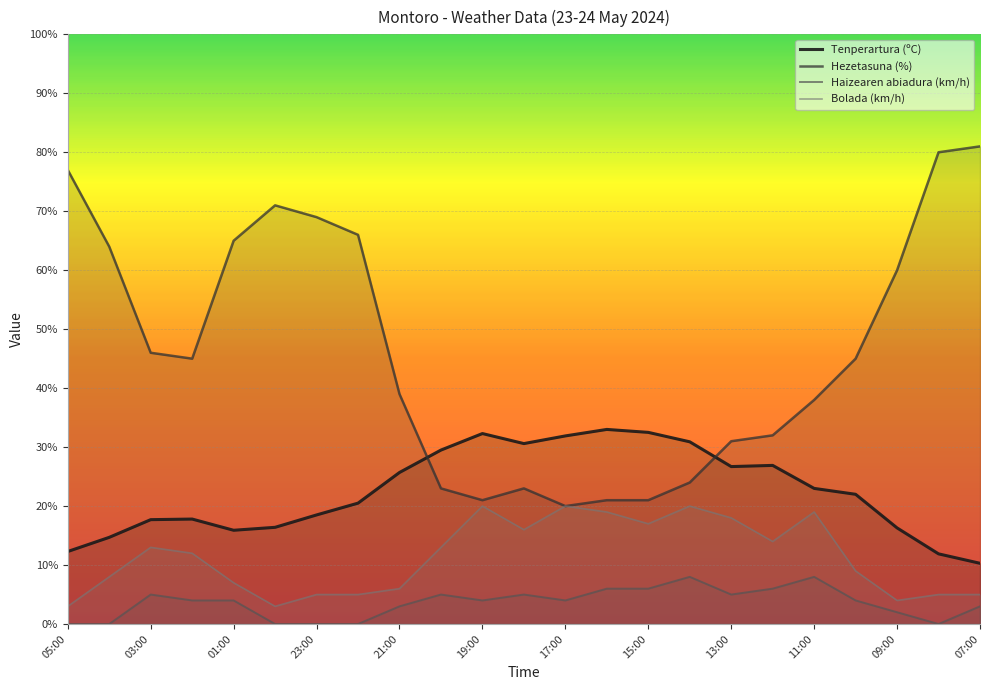

What is the sum of the Haizearen abiadura (km/h) values at 00:00 and 18:00?

5.0